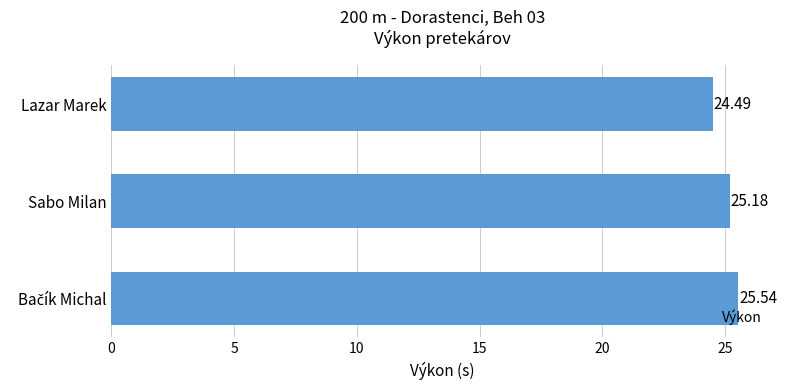

What is the average value?

25.1